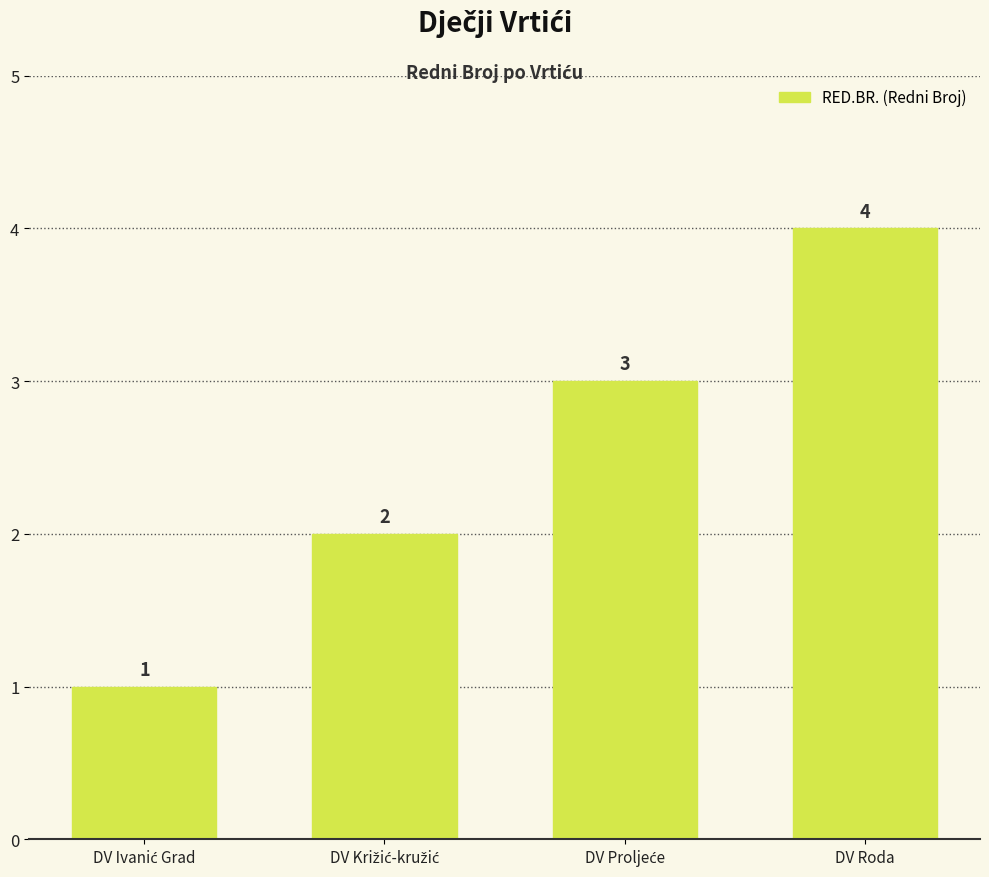

Reading left to right, extract all data points from this chart.

1	2	3	4